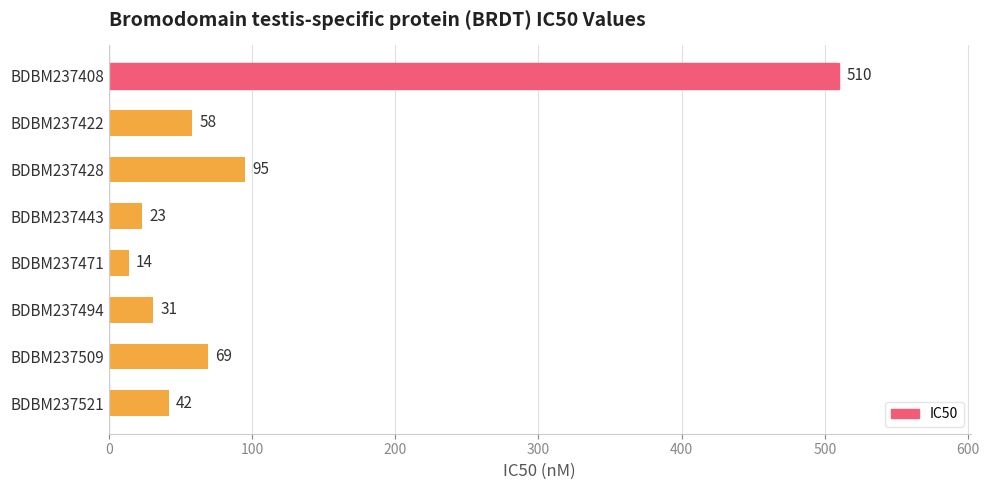

Rank the categories by value from highest to lowest.

BDBM237408, BDBM237428, BDBM237509, BDBM237422, BDBM237521, BDBM237494, BDBM237443, BDBM237471